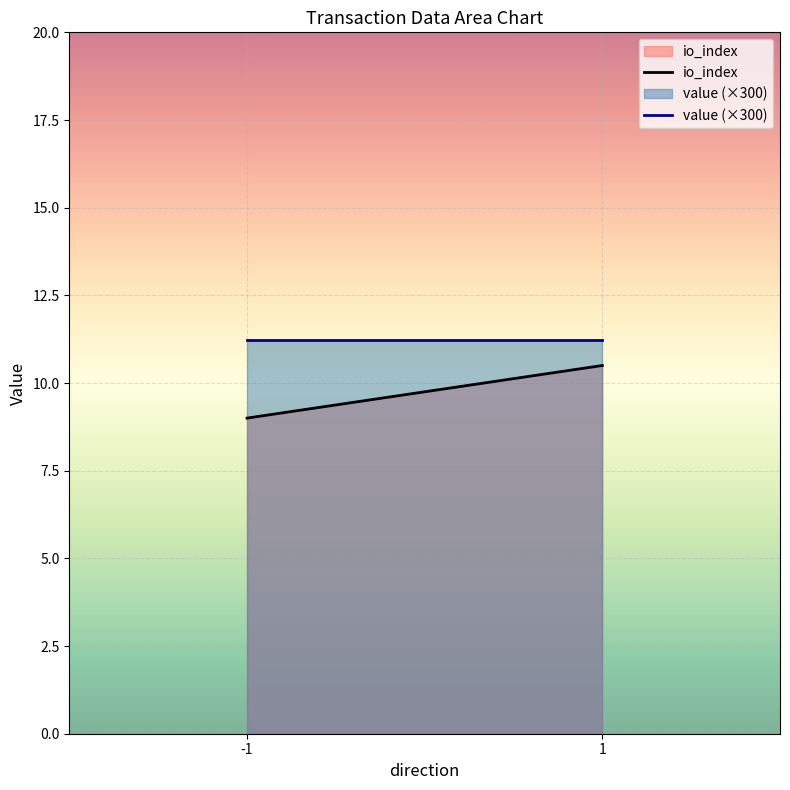

What is the sum of the io_index values at 1 and -1?

19.5